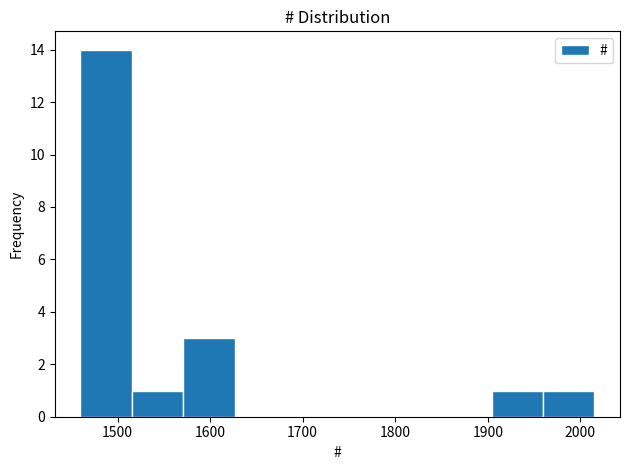

Reading left to right, list every bar in this chart as the range it spans on the x-axis followed by its height. Neither the bar edges nor the heights are printed on the chart, so give them approximately, as read against the axes.

1460 to 1520: 14
1520 to 1570: 1
1570 to 1630: 3
1630 to 1680: 0
1680 to 1740: 0
1740 to 1790: 0
1790 to 1850: 0
1850 to 1900: 0
1900 to 1960: 1
1960 to 2020: 1